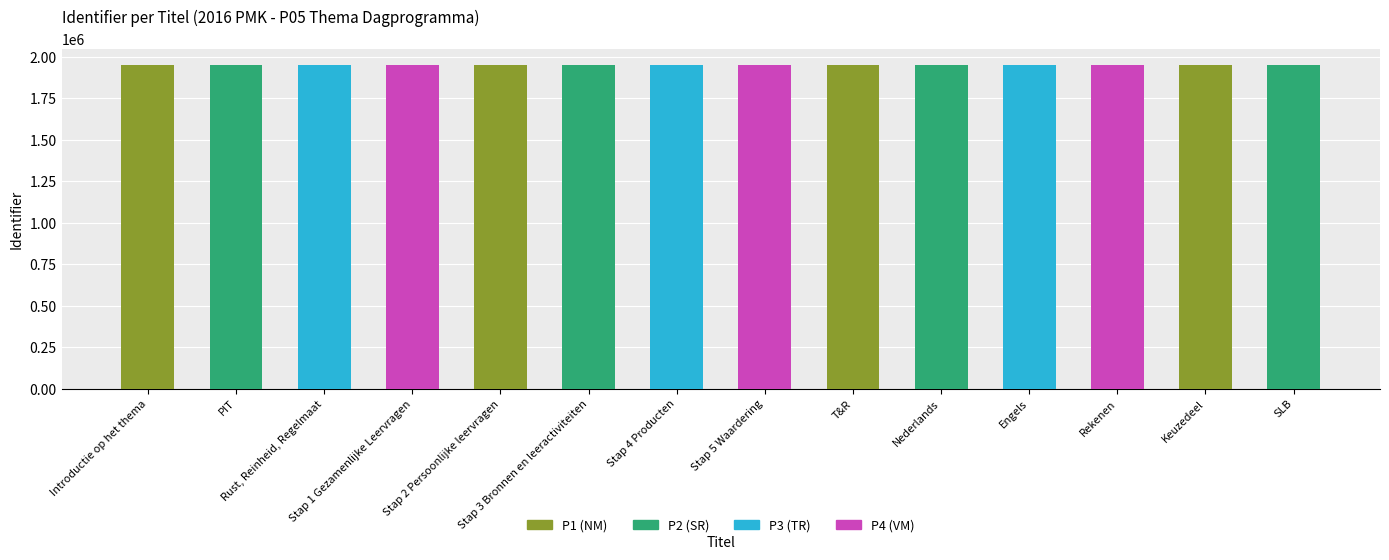

What is the average value?

1947983